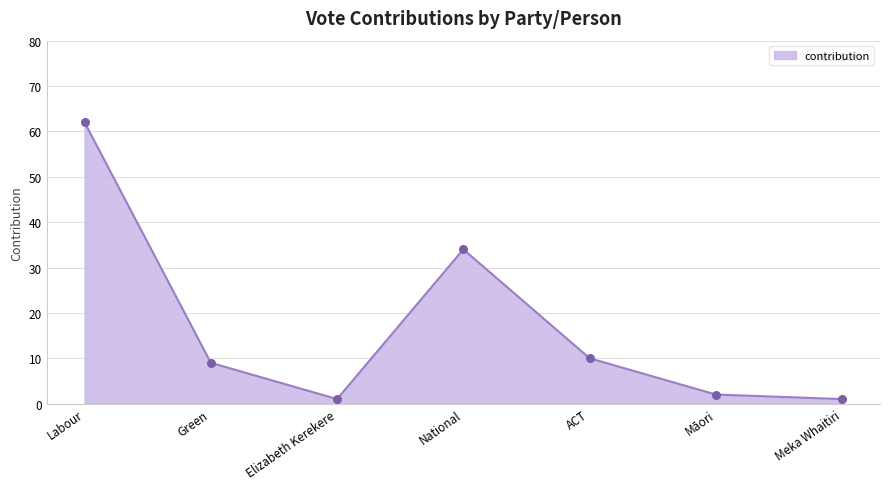

What is the change in value from Elizabeth Kerekere to National?

+33